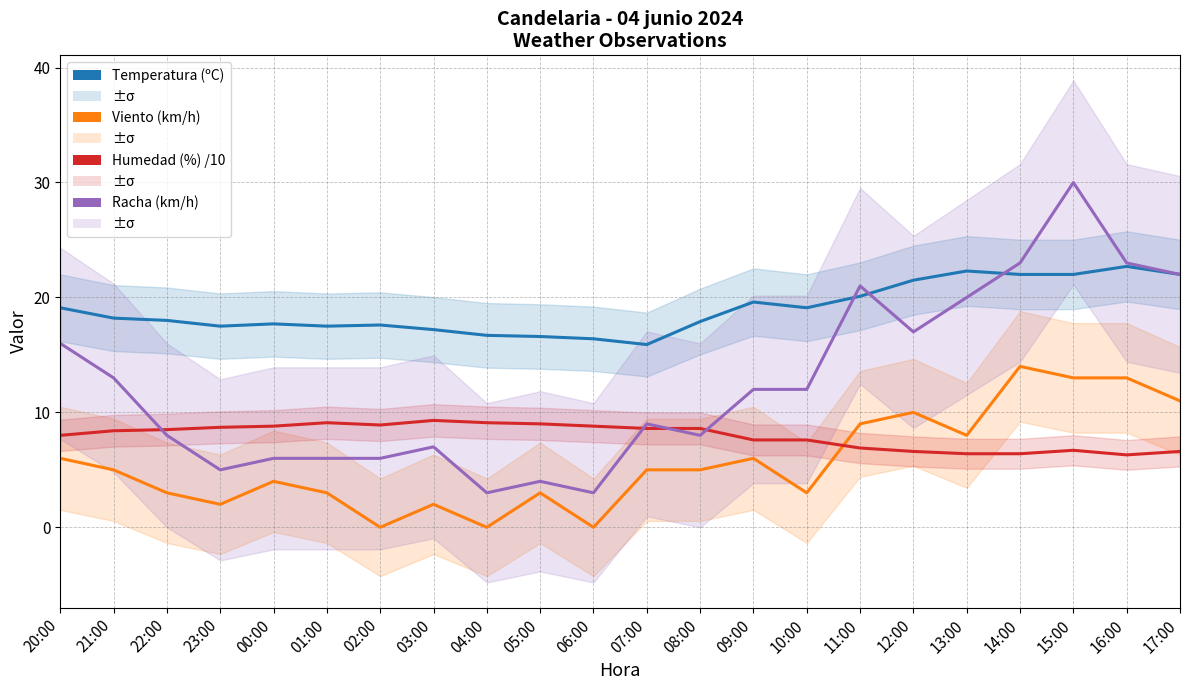

What is the difference between the maximum and minimum values in the Temperatura (ºC) series?

6.8